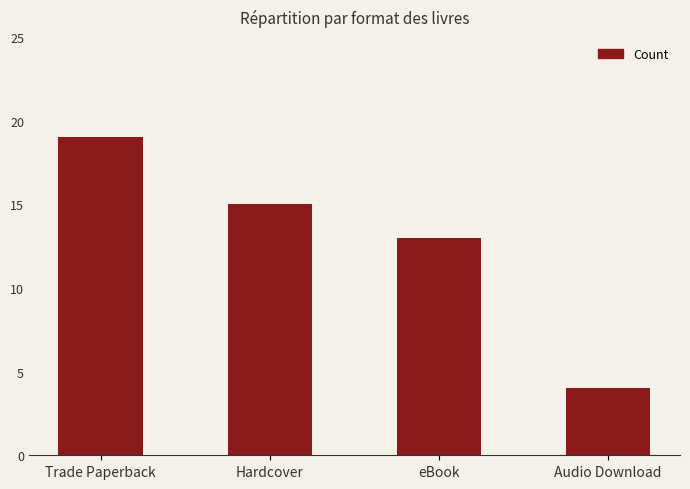

List the labels in order of value, largest first.

Trade Paperback, Hardcover, eBook, Audio Download